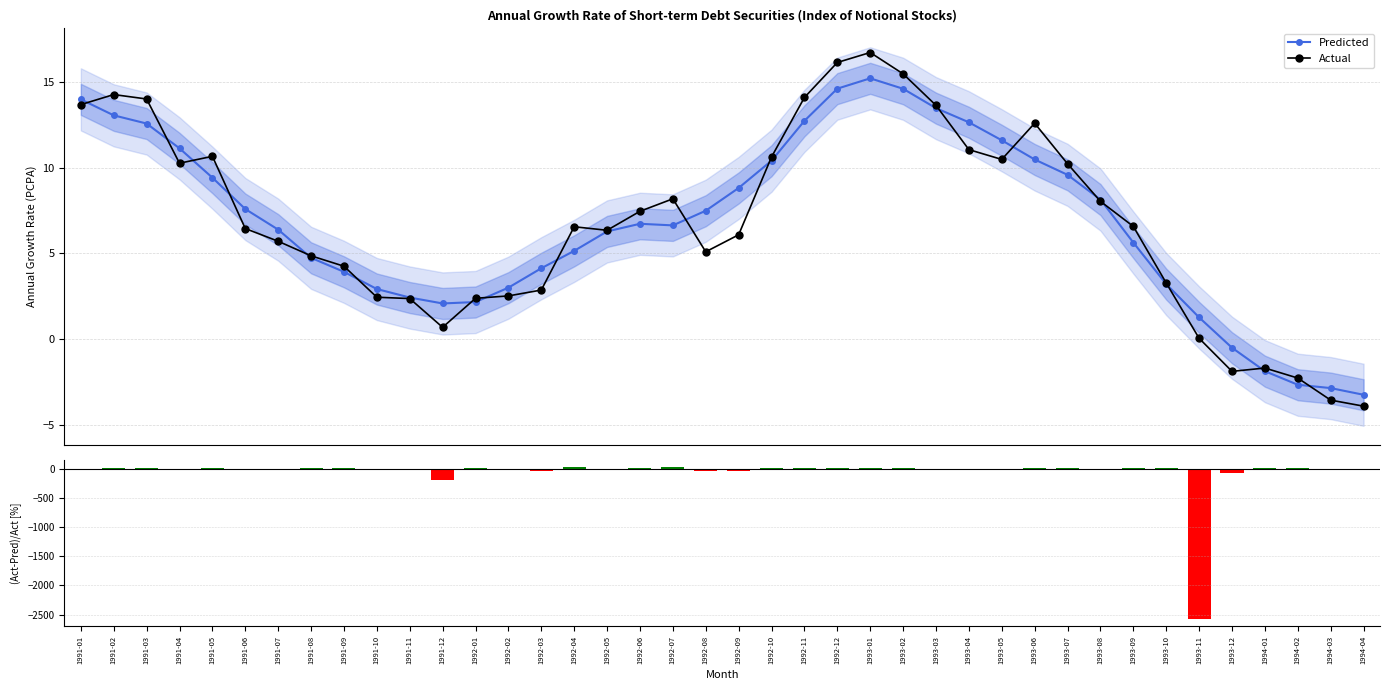

Are the bars horizontal?

No